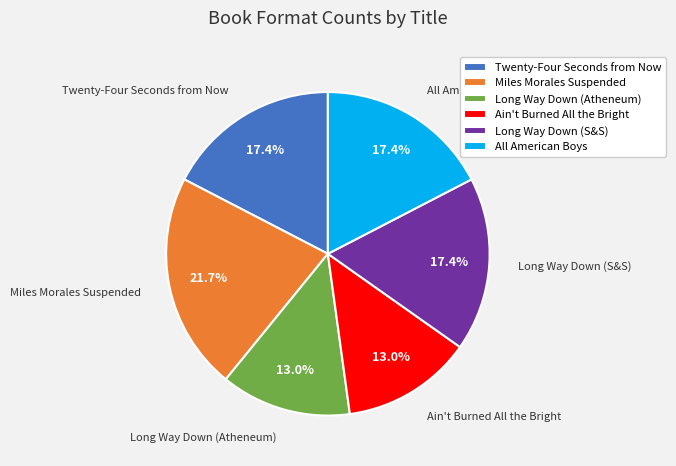

What is the ratio of the value at Long Way Down (S&S) to the value at Long Way Down (Atheneum)?

1.3